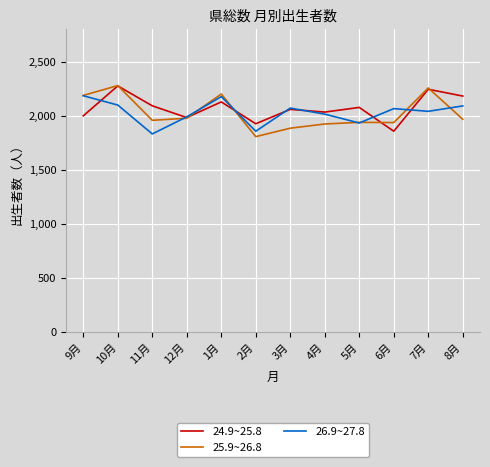

At 2月, list the series in order from largest to smallest.

24.9~25.8, 26.9~27.8, 25.9~26.8